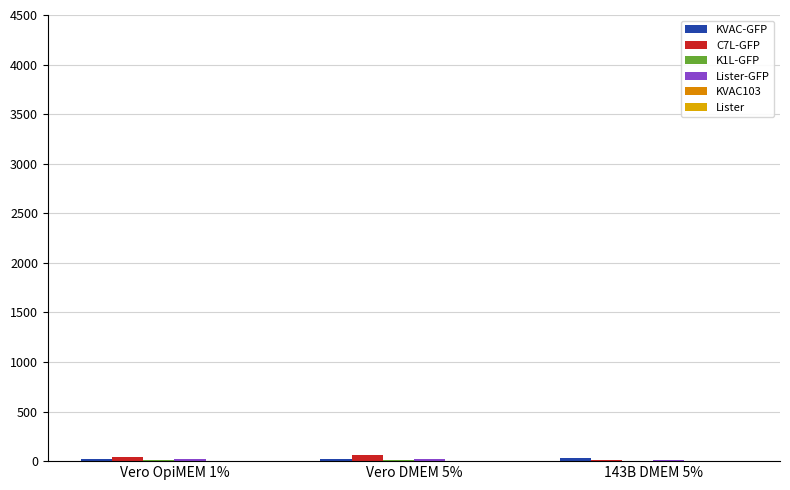

How many data points does each series have?

3